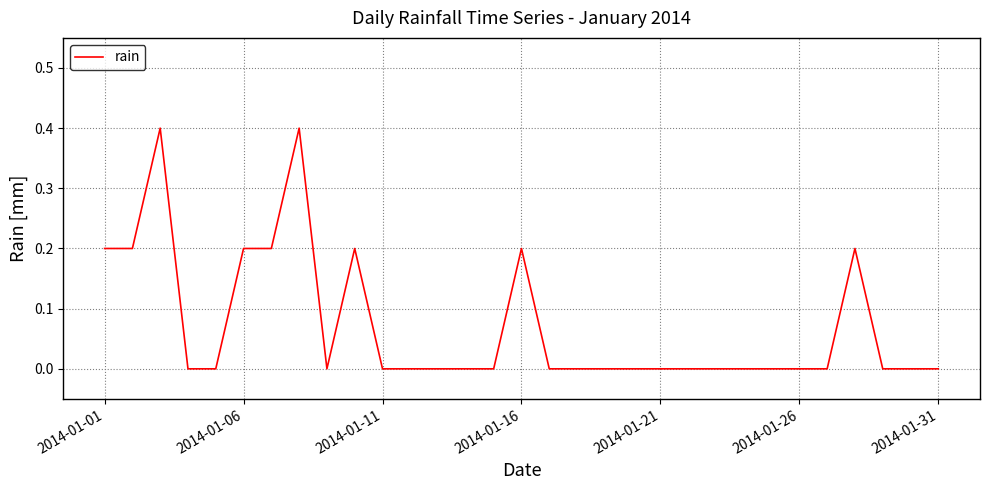

What is the difference between the maximum and minimum values?

0.4